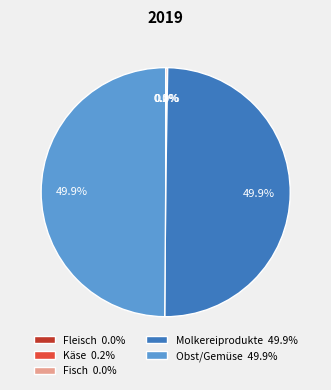

Is the sum of Käse and Molkereiprodukte greater than half?

Yes